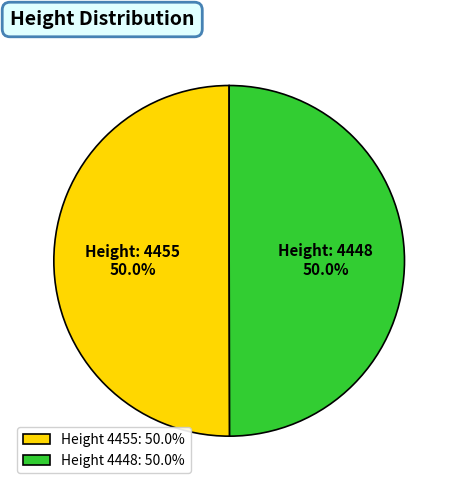

How many segments does this pie chart have?

2